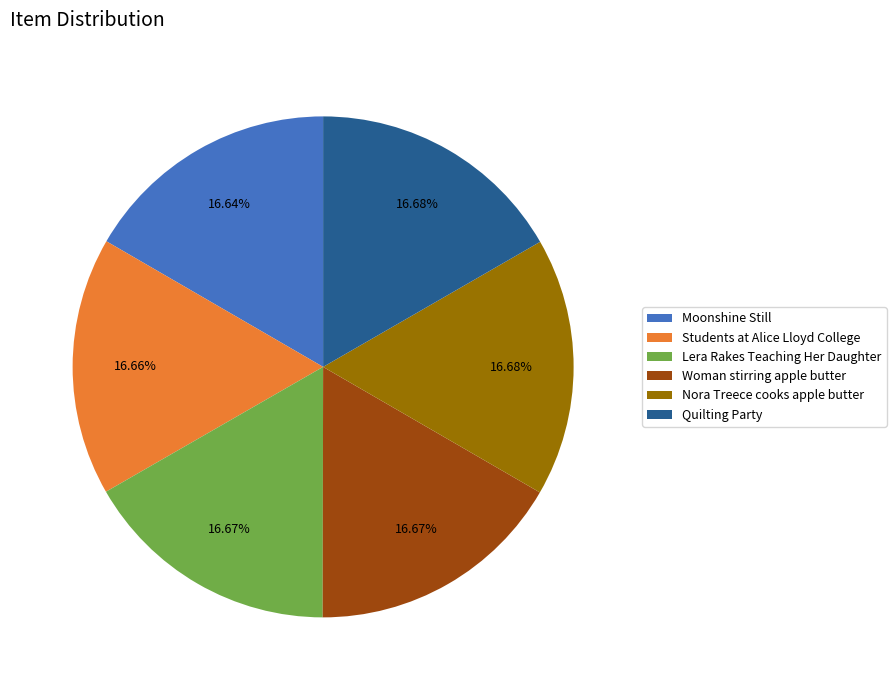

Does any single category account for the majority?

No